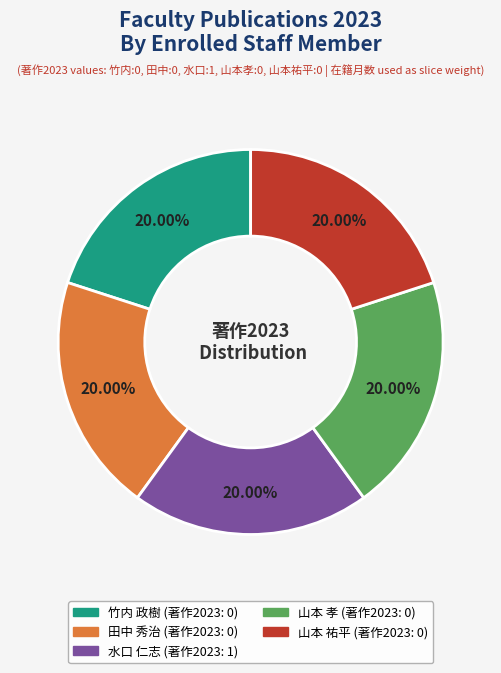

How many slices are in this pie chart?

5